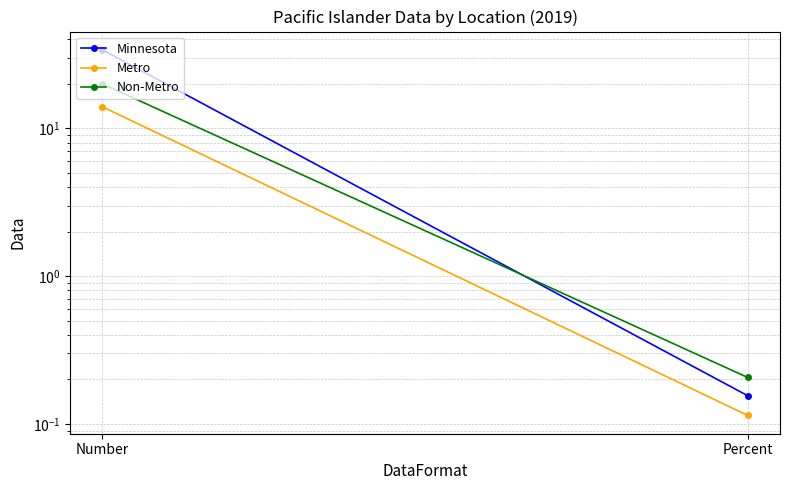

What is the label of the 2nd point from the left?

Percent